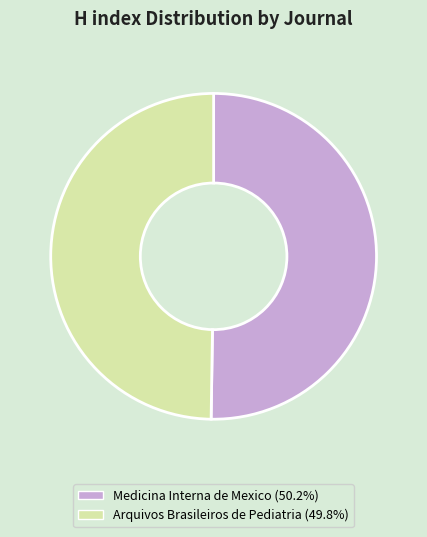

Approximately how many times larger is the value at Arquivos Brasileiros de Pediatria compared to Medicina Interna de Mexico?

1.0